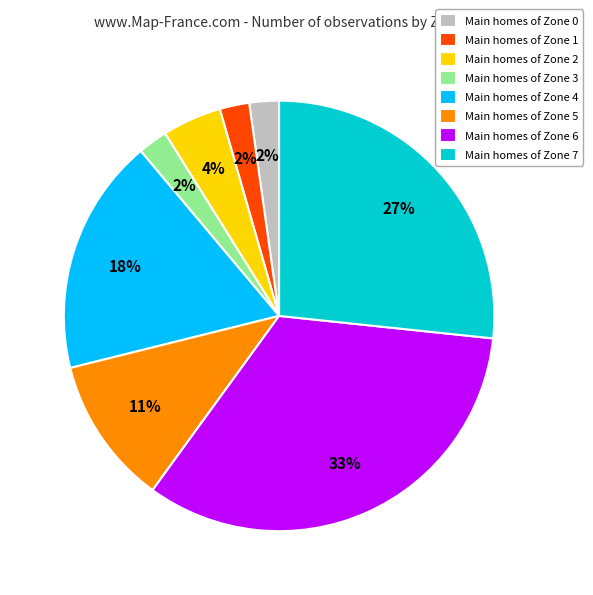

Is there any slice that represents more than half of the pie?

No